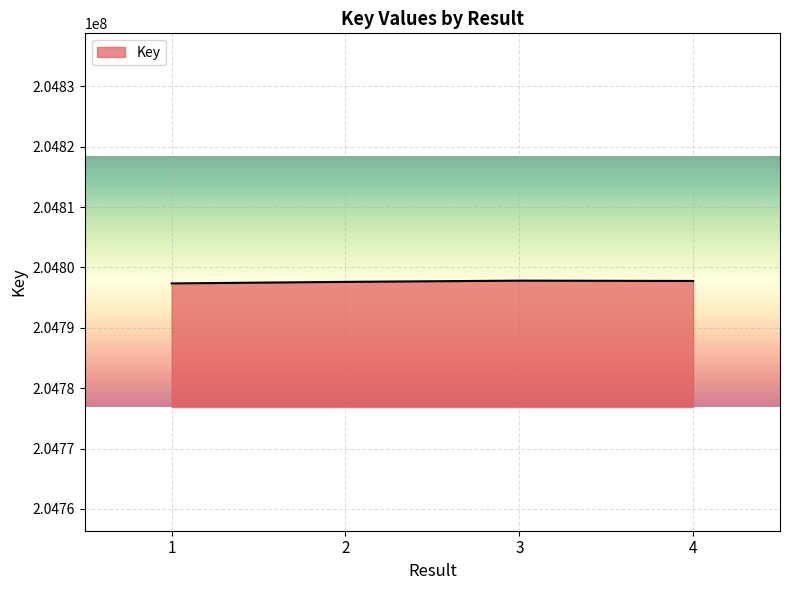

What is the minimum value shown in the chart?

204797356